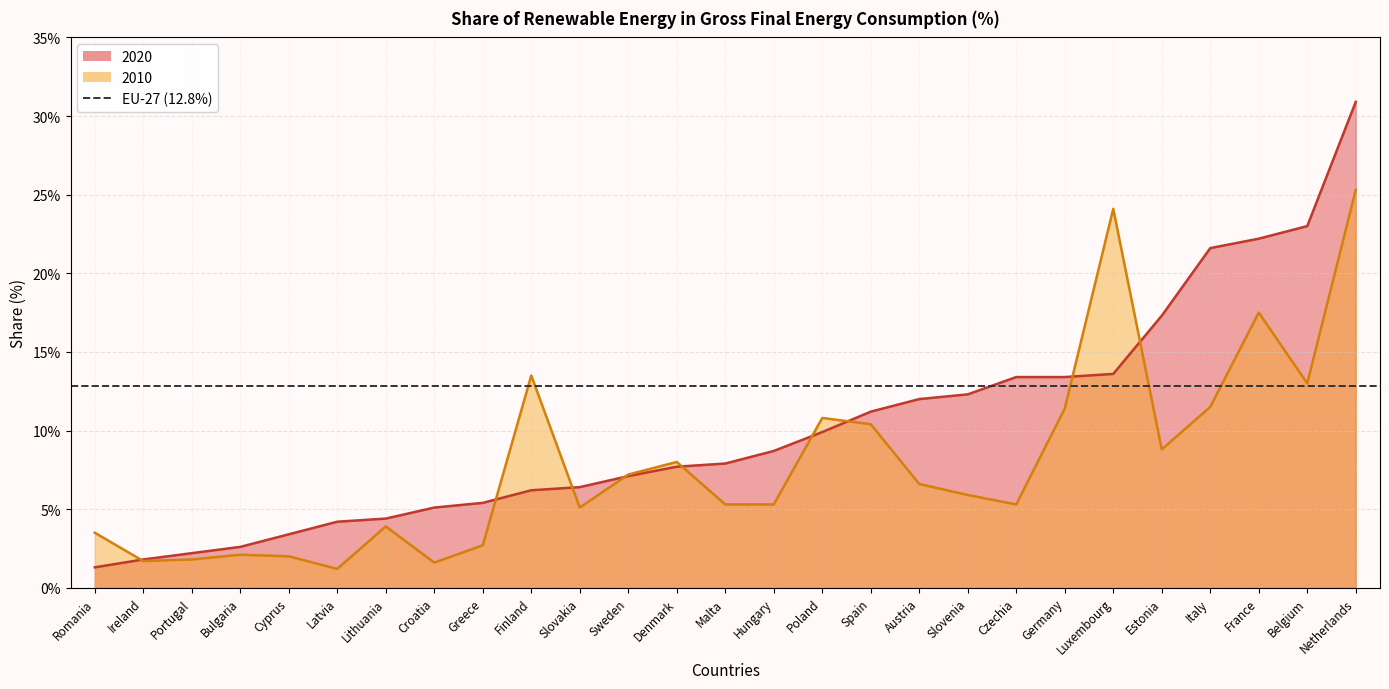

The value of 2010 at Poland is 2.2. True or false?

False